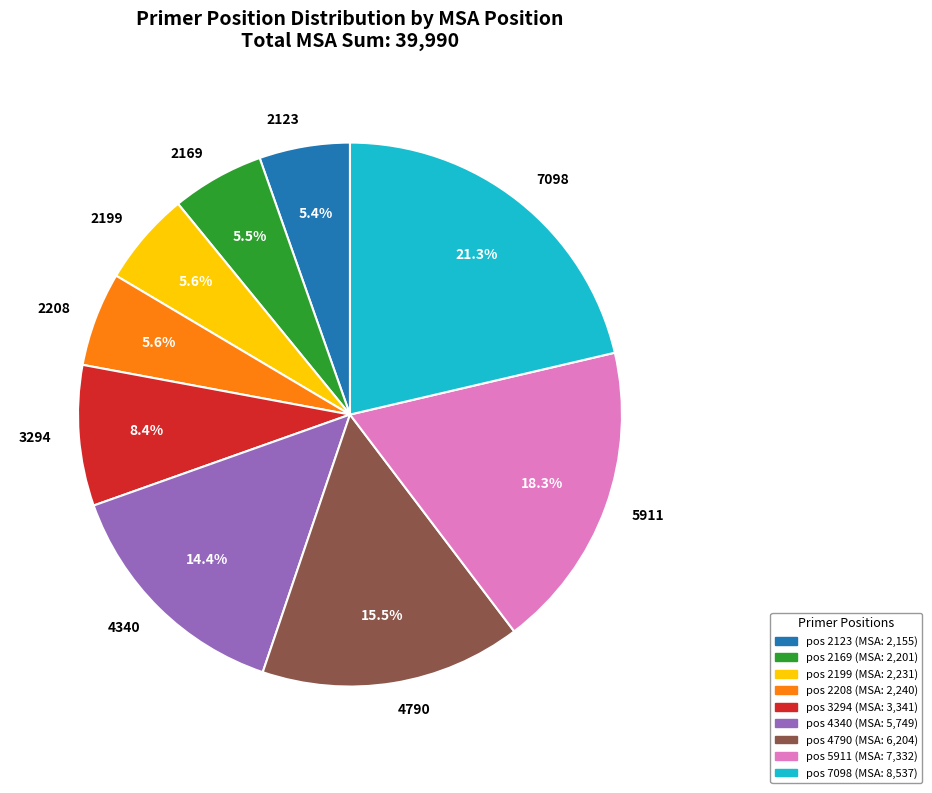

What percentage is NOT represented by 2199?

94.4%